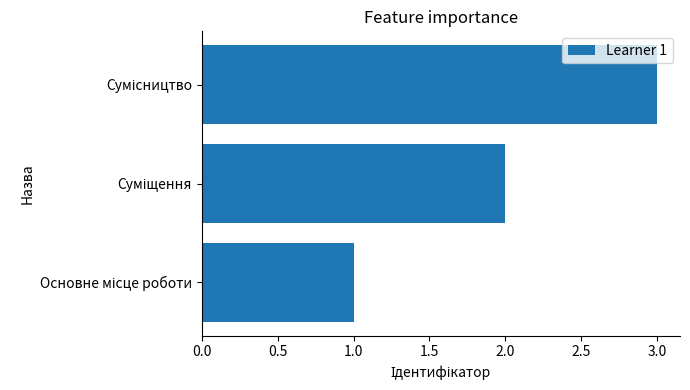

What is the maximum value shown in the chart?

3